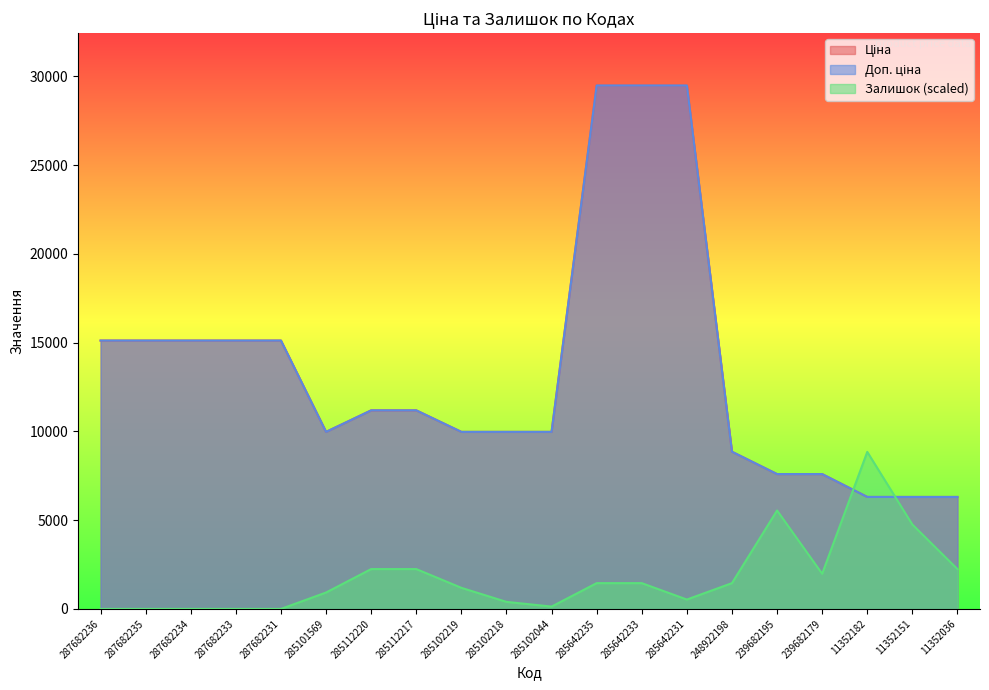

What is the label of the 2nd point from the left?

287682235